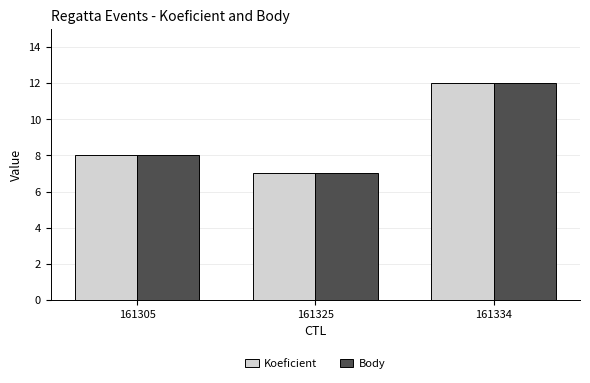

Reading right to left, list all the values displayed in this chart.

Koeficient: 12	7	8
Body: 12	7	8